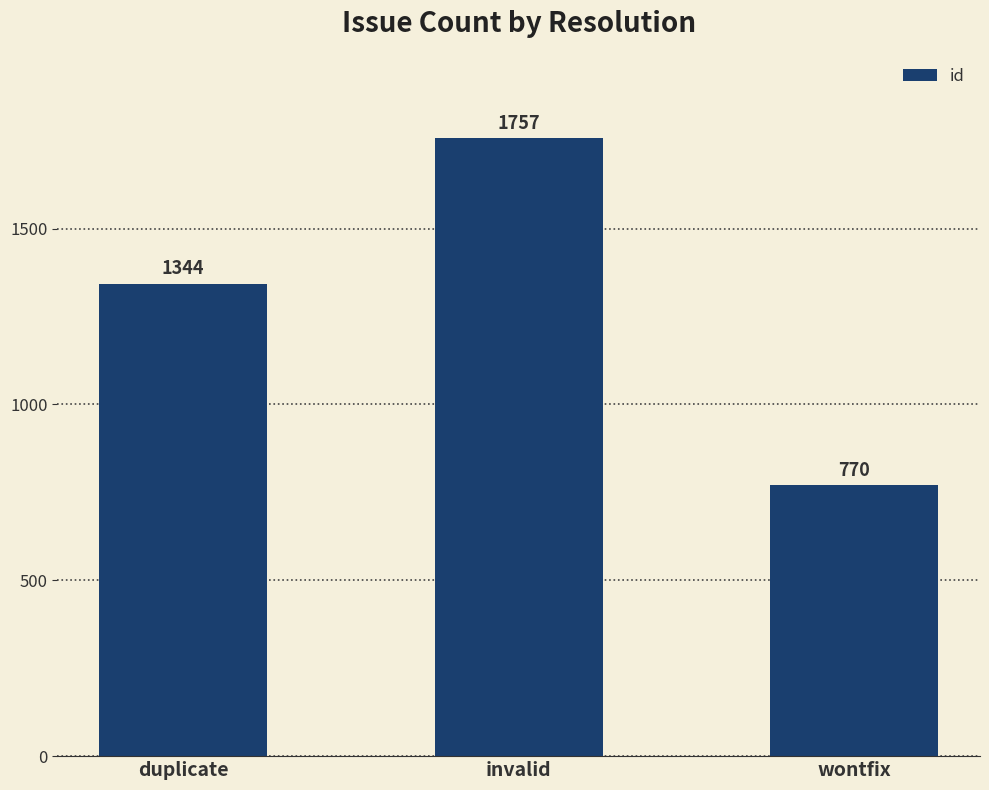

How many data points does each series have?

3